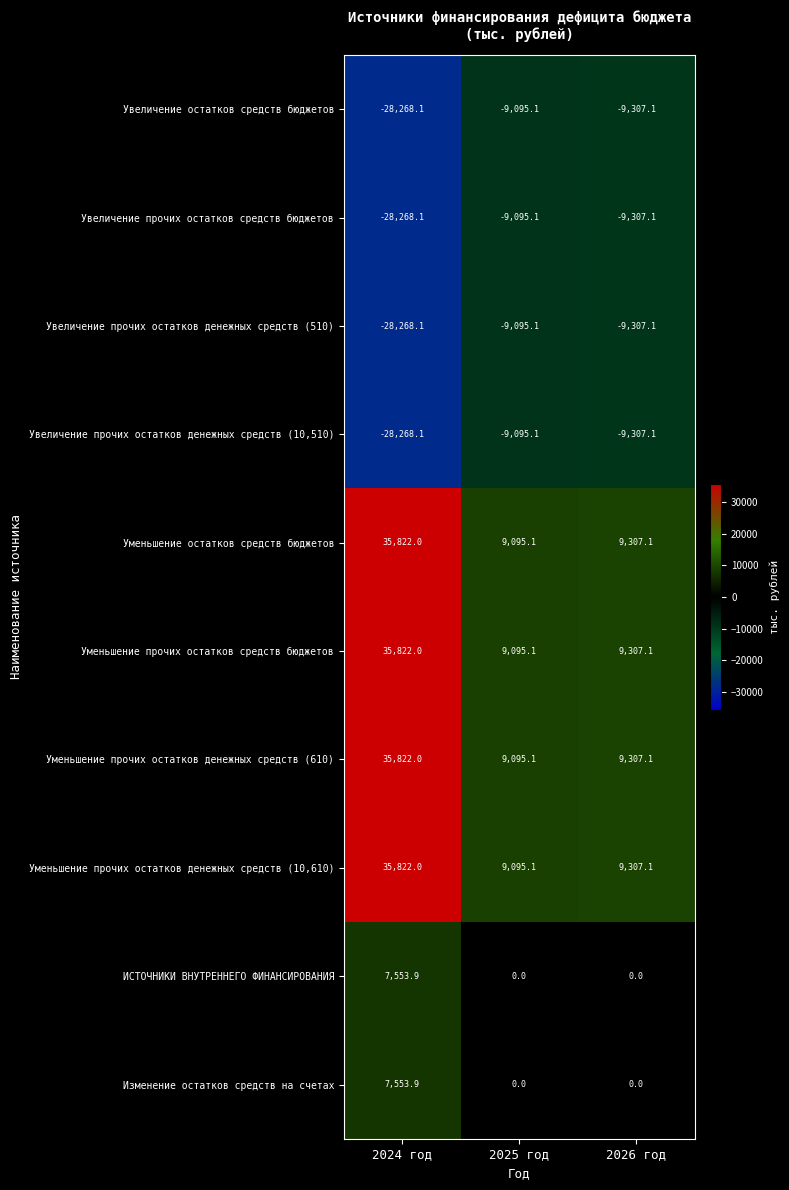

What is the spread (max minus min) of values at 2025 год?

18190.2